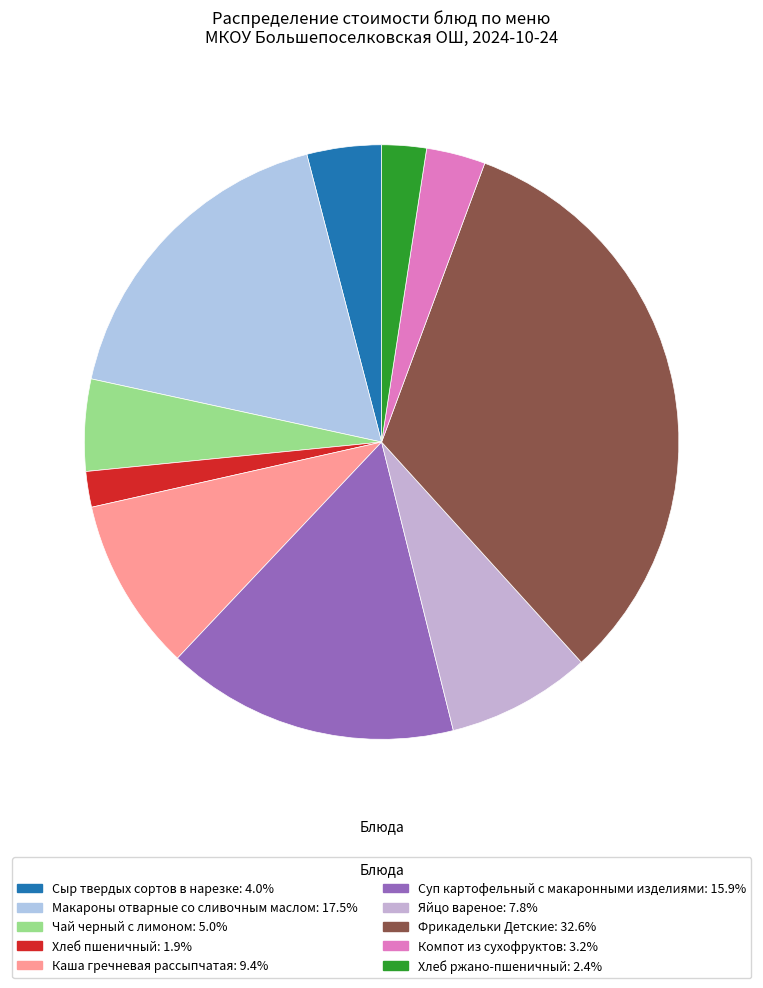

Is Чай черный с лимоном the majority of the pie?

No